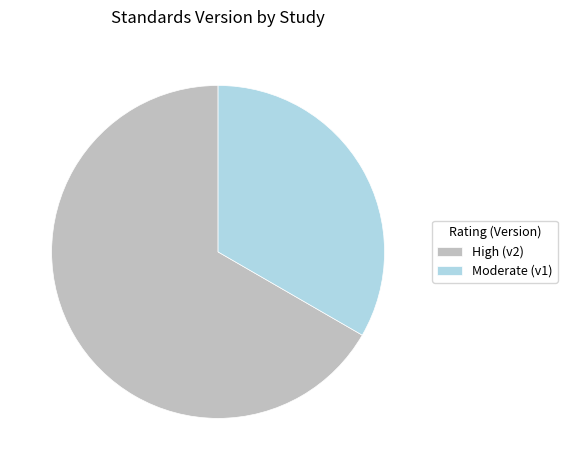

True or false: Moderate (v1) accounts for 39% of the total.

False